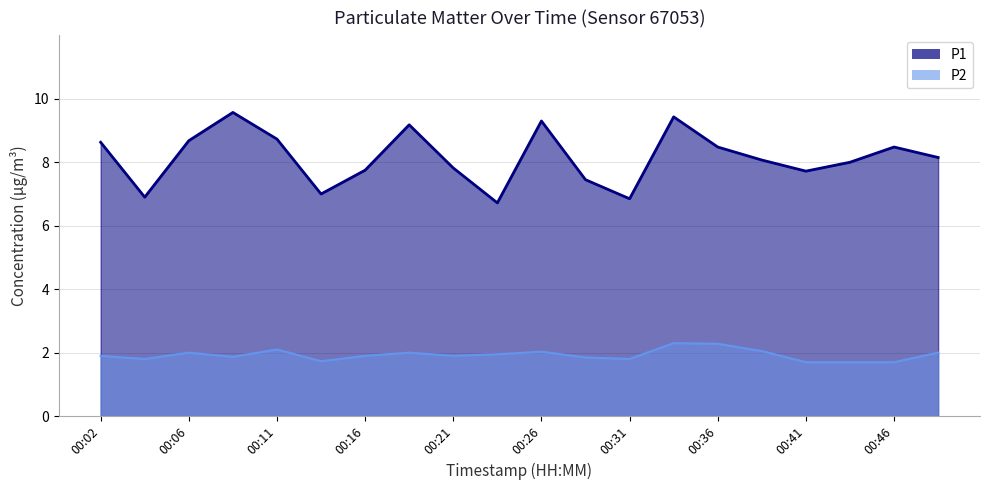

Reading left to right, transcribe all the data shown in this chart.

P1: 00:02=8.6	00:04=6.9	00:06=8.7	00:09=9.6	00:11=8.7	00:14=7.0	00:16=7.8	00:19=9.2	00:21=7.8	00:24=6.7	00:26=9.3	00:28=7.5	00:31=6.8	00:33=9.4	00:36=8.5	00:38=8.1	00:41=7.7	00:43=8.0	00:46=8.5	00:48=8.2
P2: 00:02=1.9	00:04=1.8	00:06=2.0	00:09=1.9	00:11=2.1	00:14=1.7	00:16=1.9	00:19=2.0	00:21=1.9	00:24=1.9	00:26=2.0	00:28=1.9	00:31=1.8	00:33=2.3	00:36=2.3	00:38=2.0	00:41=1.7	00:43=1.7	00:46=1.7	00:48=2.0